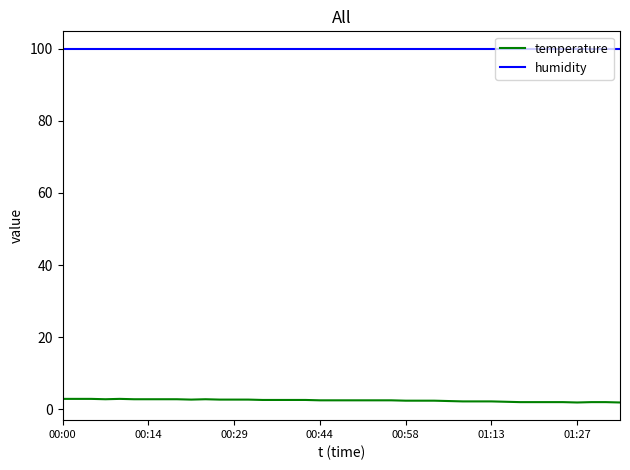

True or false: humidity and temperature intersect in this chart.

False